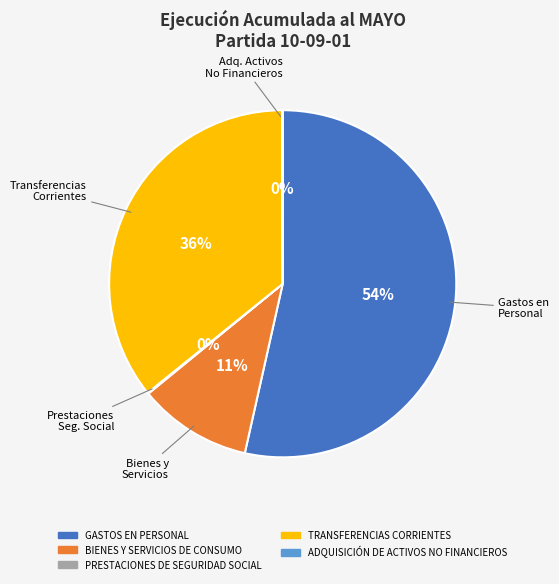

Which slice is the largest?

GASTOS EN PERSONAL